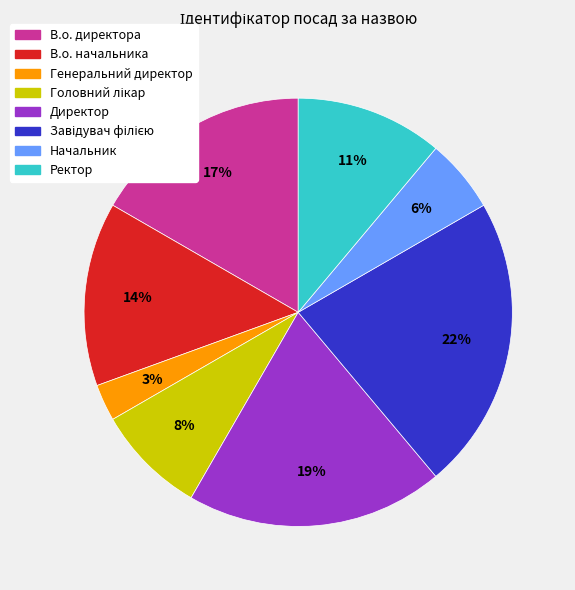

Is there a majority slice in this chart?

No